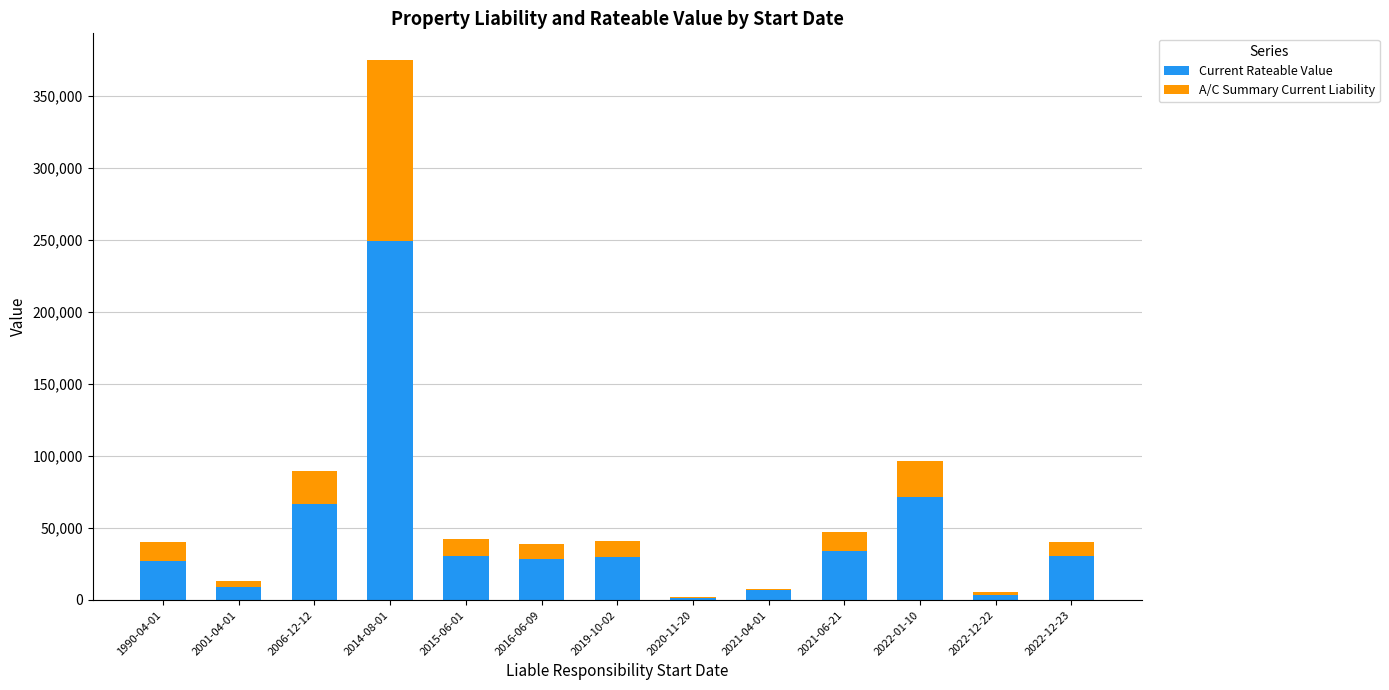

At which category is the sum across all series the highest?

2014-08-01